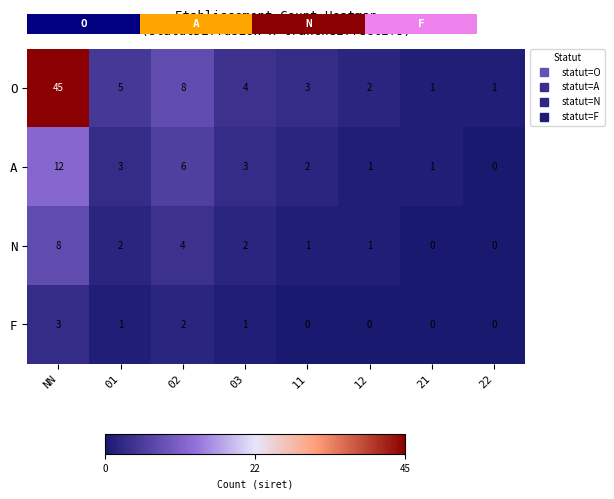

List the series in order of their overall mean, highest first.

O, A, N, F